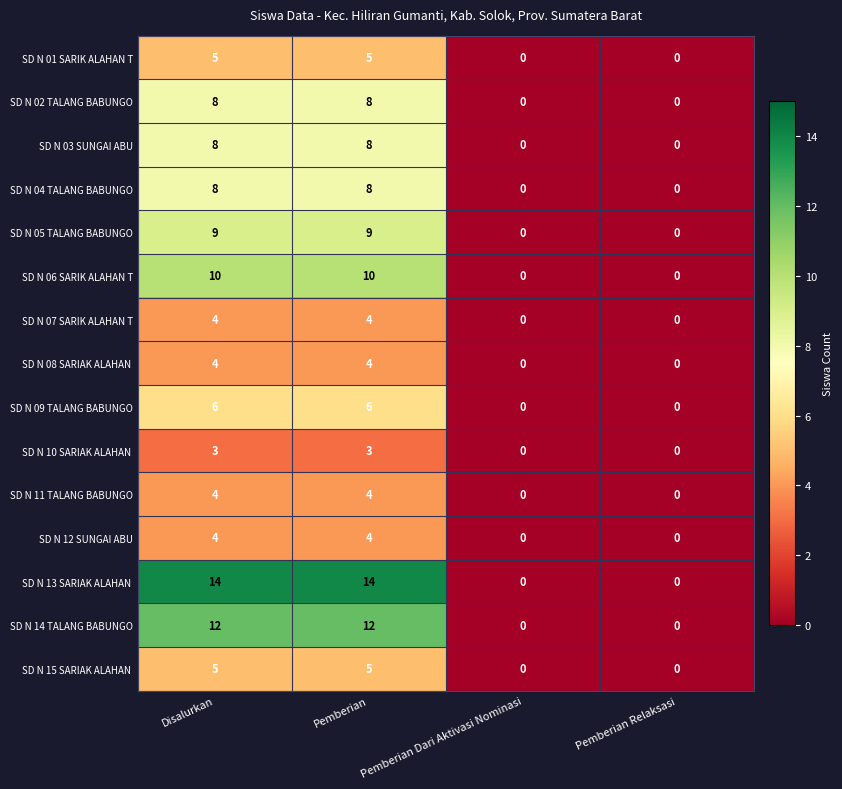

What is the difference between the highest and lowest values at Pemberian?

11